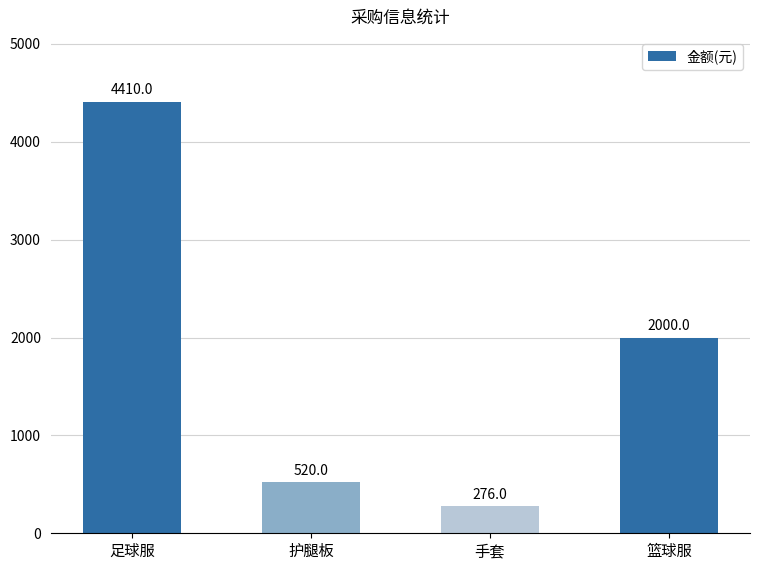

What is the label of the 3rd bar from the right?

护腿板